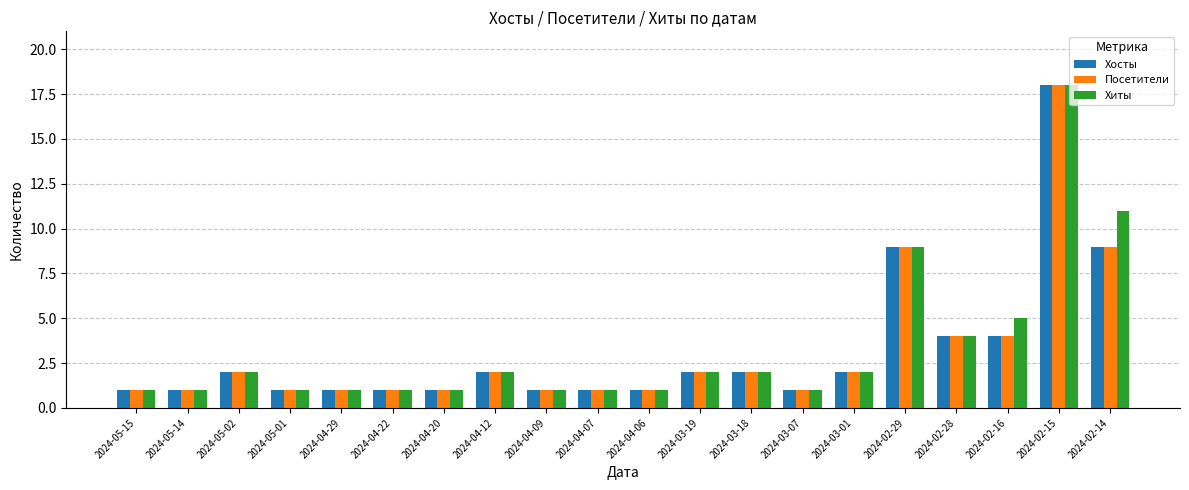

True or false: Хосты has a value of 1 at 2024-05-01.

True